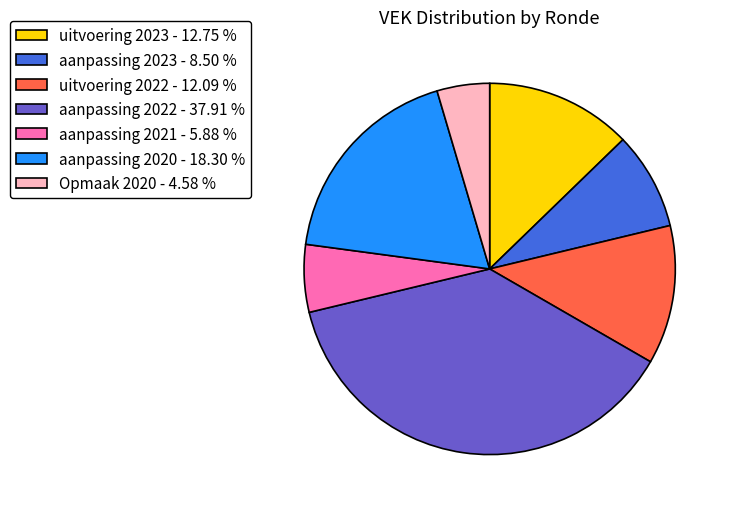

Which category has the biggest portion of the pie?

aanpassing 2022 - 37.91 %